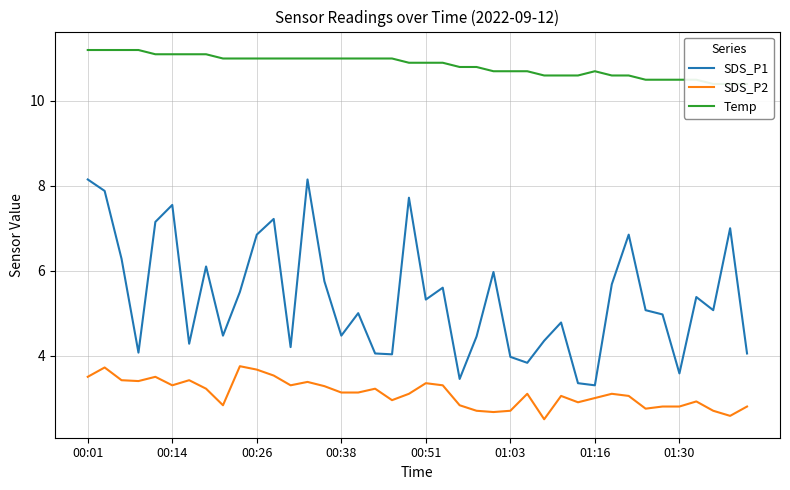

What are all the series names shown in the legend?

SDS_P1, SDS_P2, Temp